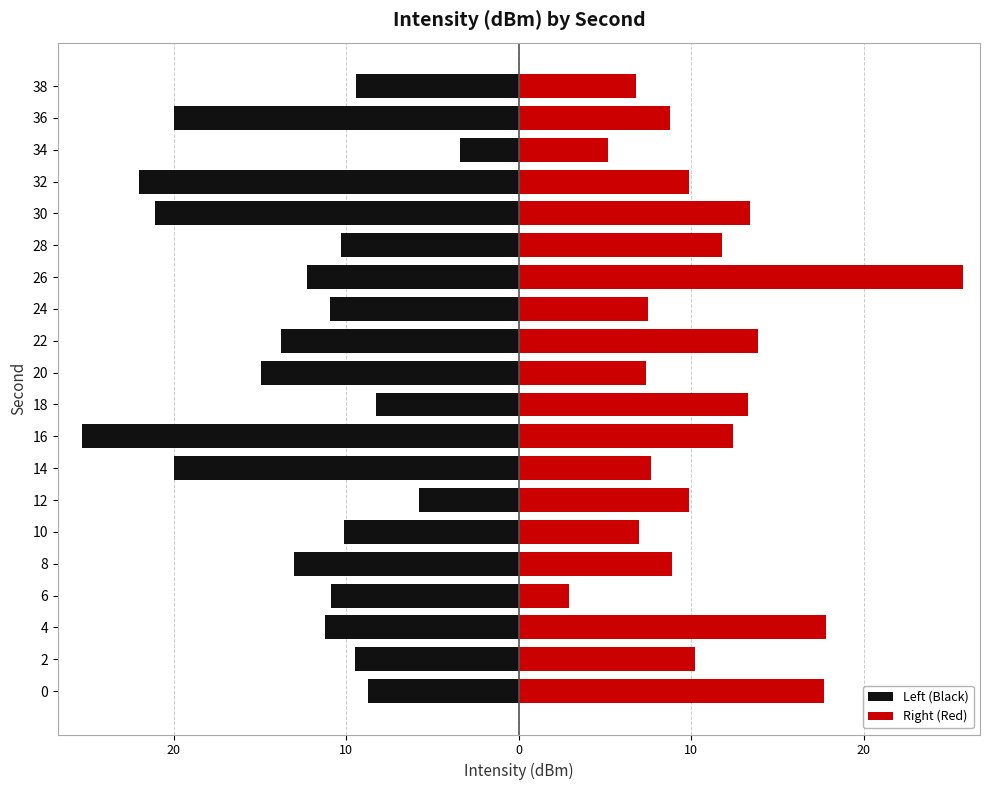

Which series has the widest spread of values?

Right (Red)